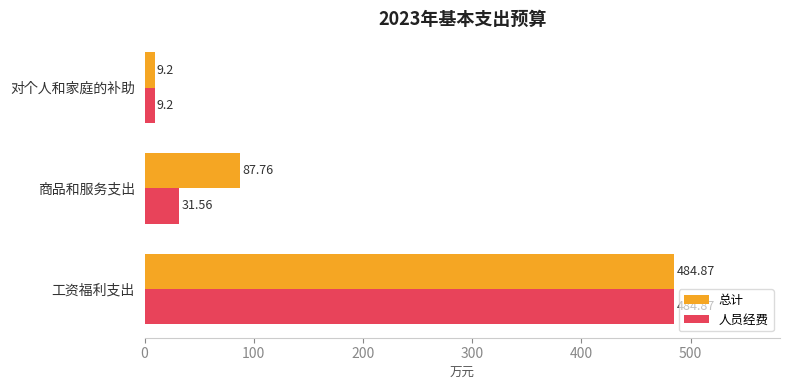

Which series has the largest total across all categories?

总计